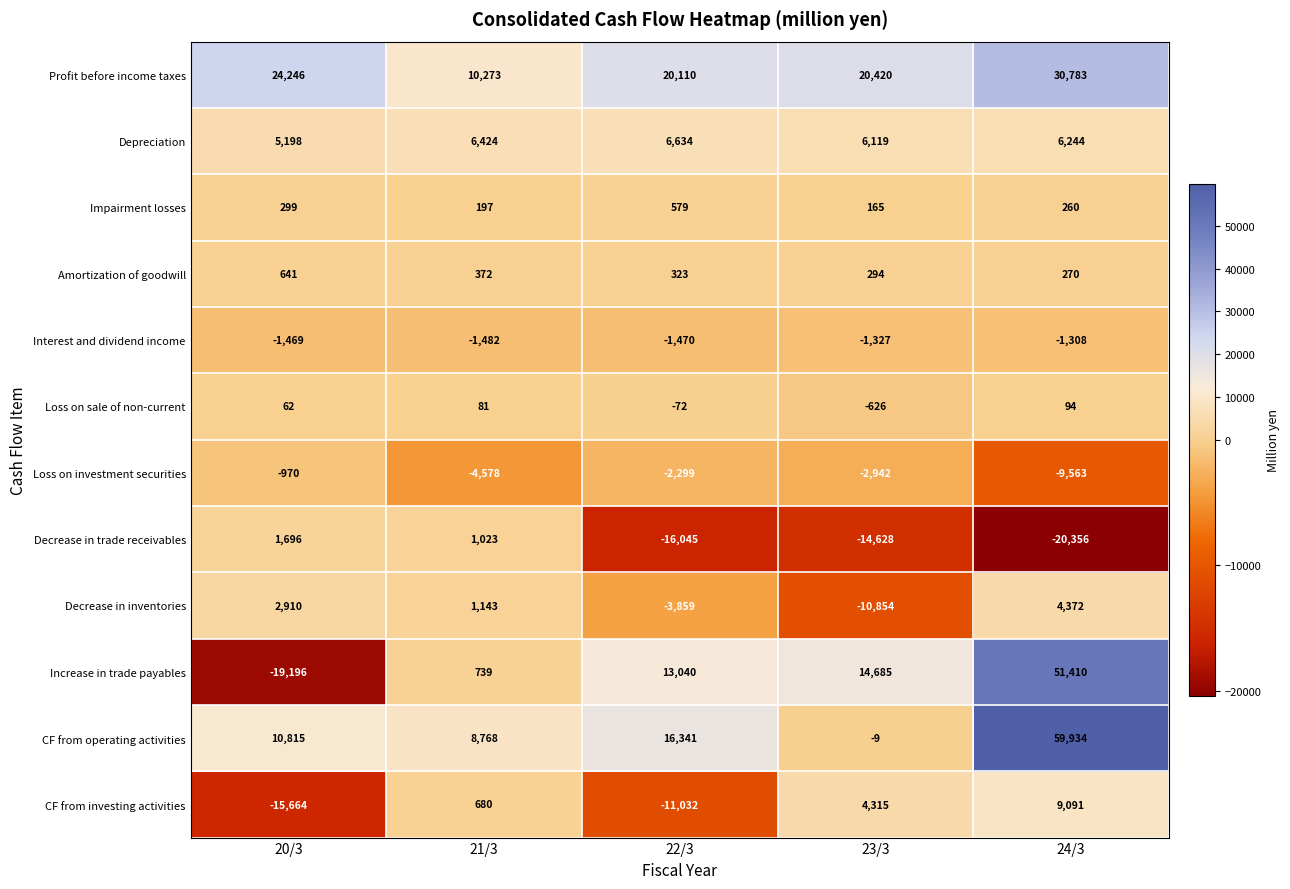

What is the maximum value shown in the chart?

59934